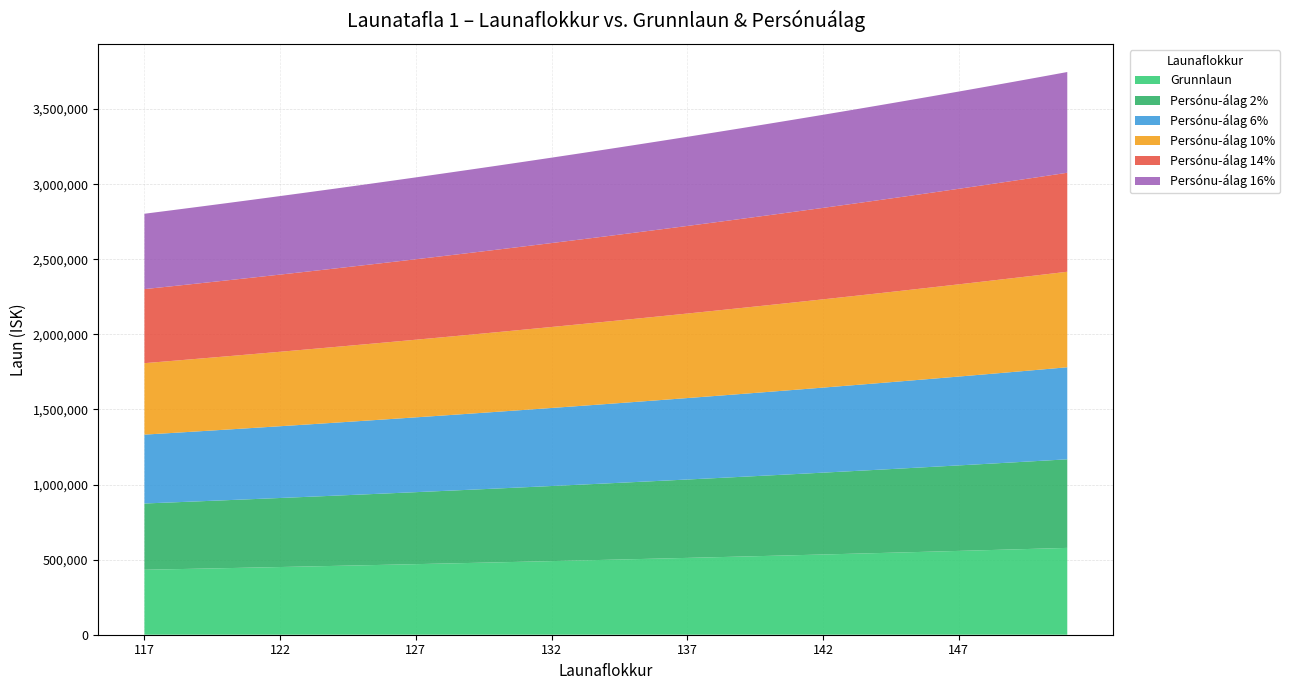

Reading left to right, list all the values displayed in this chart.

Grunnlaun: 432545	436101	439695	443329	447002	450716	454471	458270	462107	465987	469909	473875	477886	481940	486037	490182	494371	498605	502888	507217	511593	516018	520492	525013	529585	534208	538882	543608	548384	553213	558096	563033	568023	573068	578170
Persónu-álag 2%: 441196	444823	448488	452195	455942	459731	463561	467435	471349	475307	479308	483353	487444	491579	495758	499985	504258	508577	512946	517362	521825	526339	530902	535513	540177	544892	549660	554480	559352	564277	569258	574293	579384	584529	589734
Persónu-álag 6%: 458498	462267	466076	469928	473822	477759	481739	485766	489833	493946	498104	502308	506559	510856	515200	519593	524033	528522	533061	537650	542289	546979	551722	556514	561360	566261	571215	576224	581287	586406	591582	596815	602105	607452	612861
Persónu-álag 10%: 475800	479711	483664	487661	491702	495788	499918	504096	508318	512586	516900	521263	525674	530134	534641	539200	543808	548466	553177	557939	562753	567620	572542	577515	582544	587629	592771	597969	603223	608534	613906	619336	624826	630374	635988
Persónu-álag 14%: 493101	497155	501252	505395	509582	513817	518097	522427	526802	531225	535697	540218	544790	549411	554083	558807	563583	568410	573292	578228	583216	588261	593361	598515	603727	608997	614326	619713	625158	630663	636230	641857	647547	653297	659114
Persónu-álag 16%: 501752	505877	510046	514261	518522	522831	527187	531593	536044	540545	545095	549695	554348	559050	563803	568611	573470	578382	583350	588372	593448	598581	603771	609015	614319	619682	625104	630585	636126	641727	647392	653118	658907	664758	670678